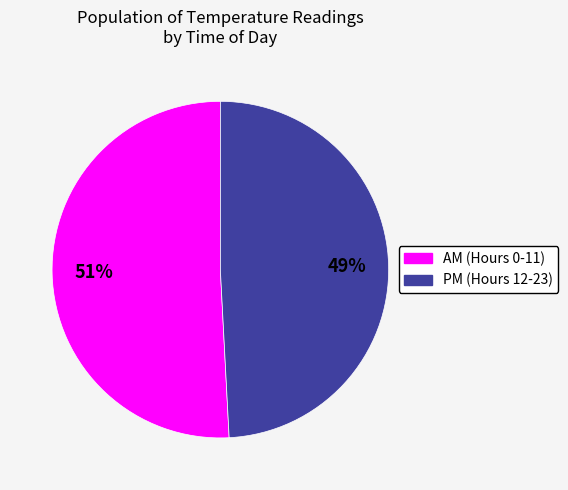

To the nearest percent, what is the difference between the largest and smallest slice percentages?

2%